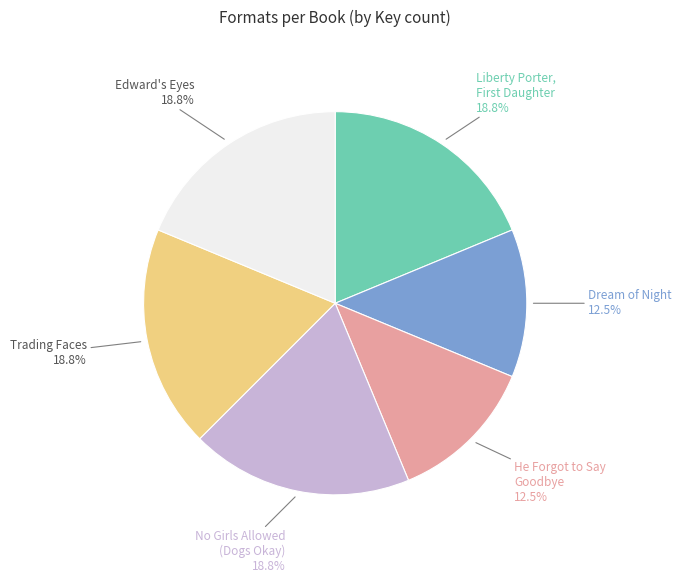

How many segments does this pie chart have?

6